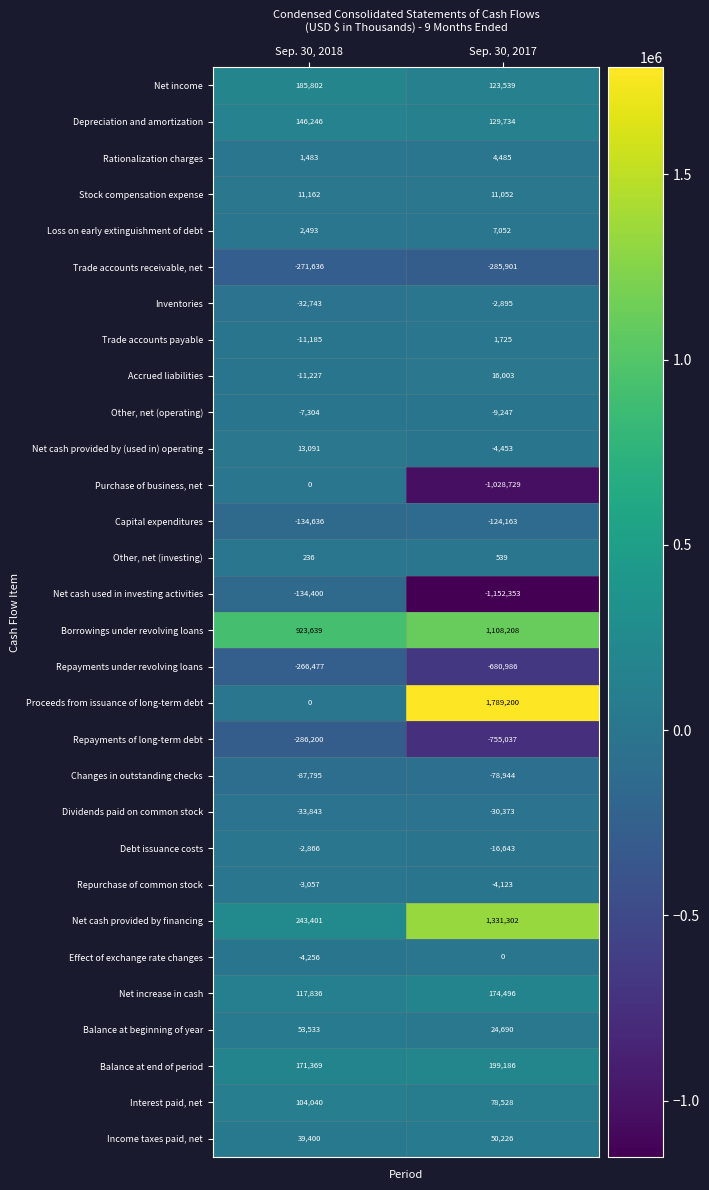

How many values in the Accrued liabilities series are below 16003?

1